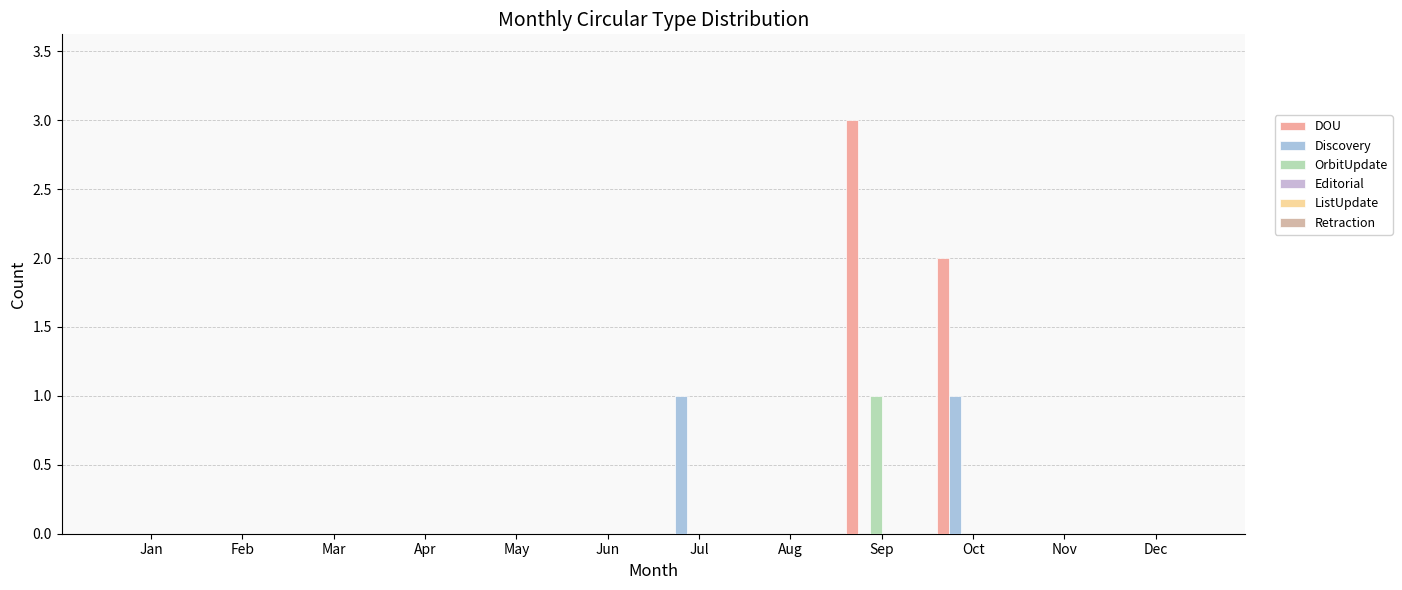

Count the number of categories in the chart.

12